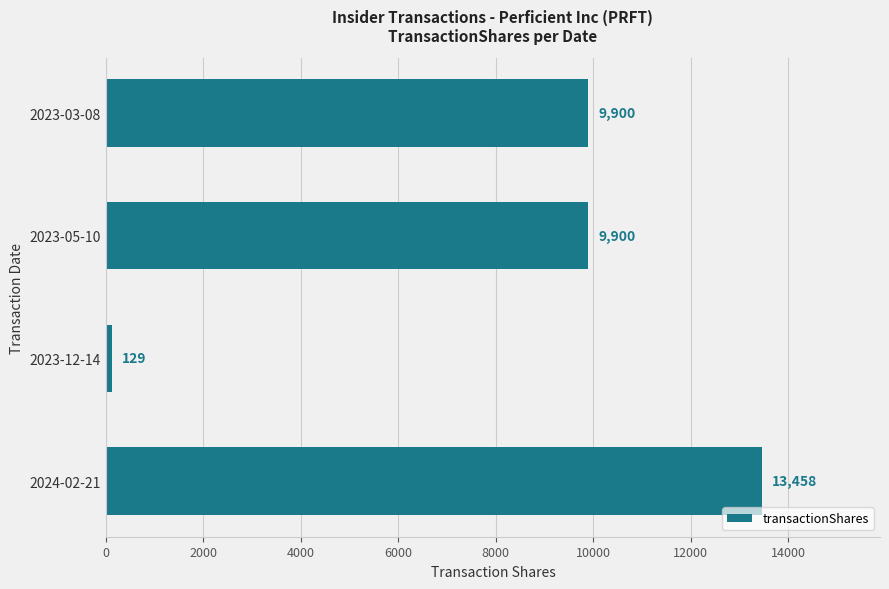

What is the difference between the maximum and minimum values?

13329